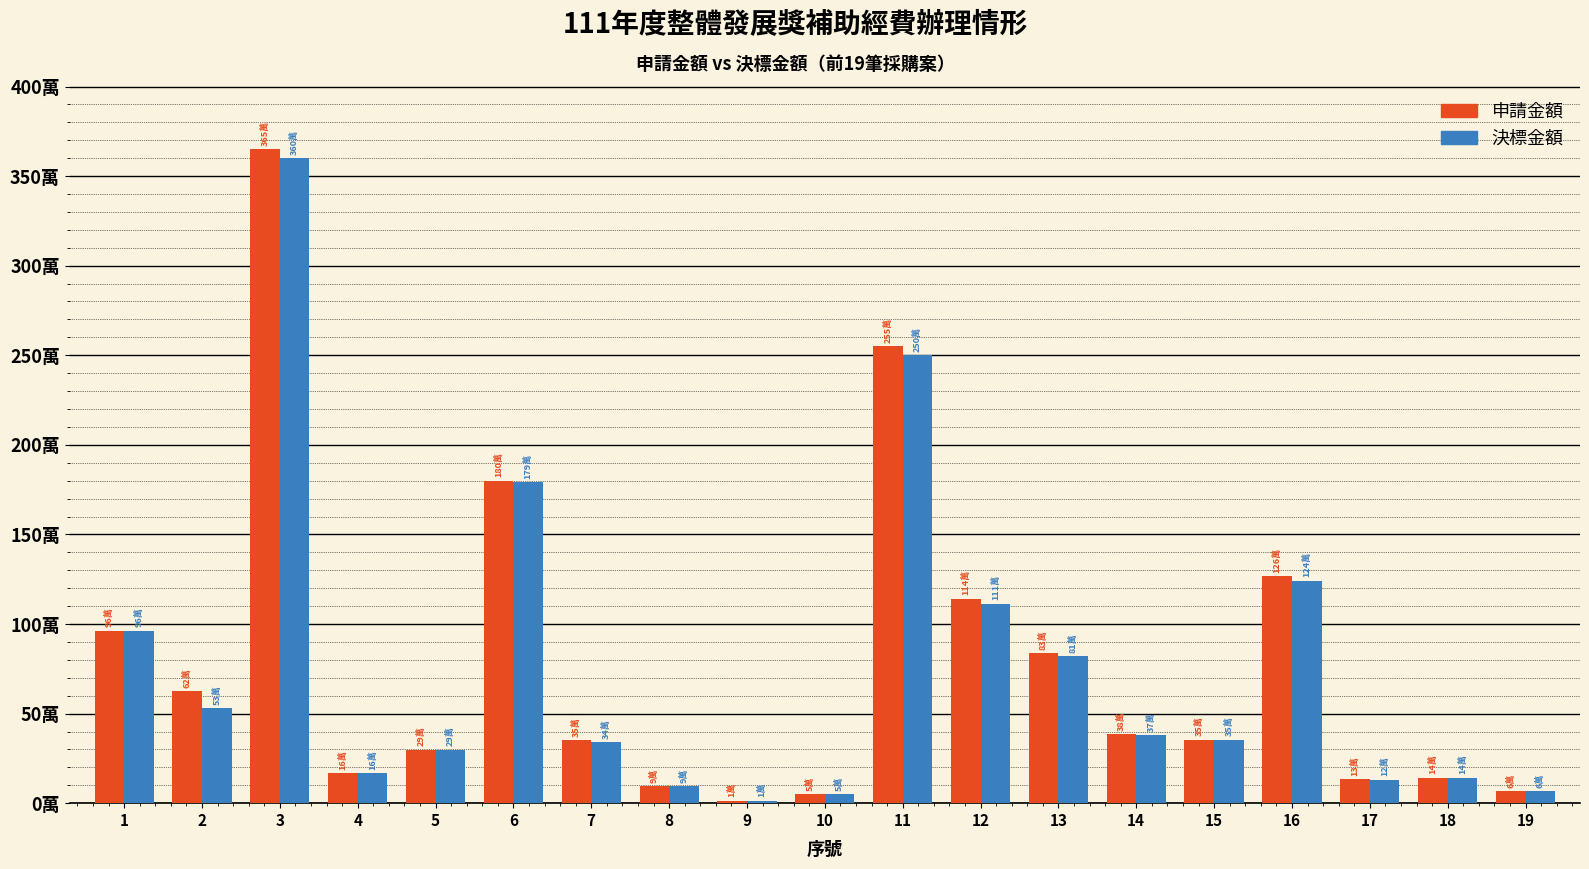

The value of 申請金額 at 19 is 66000. True or false?

True